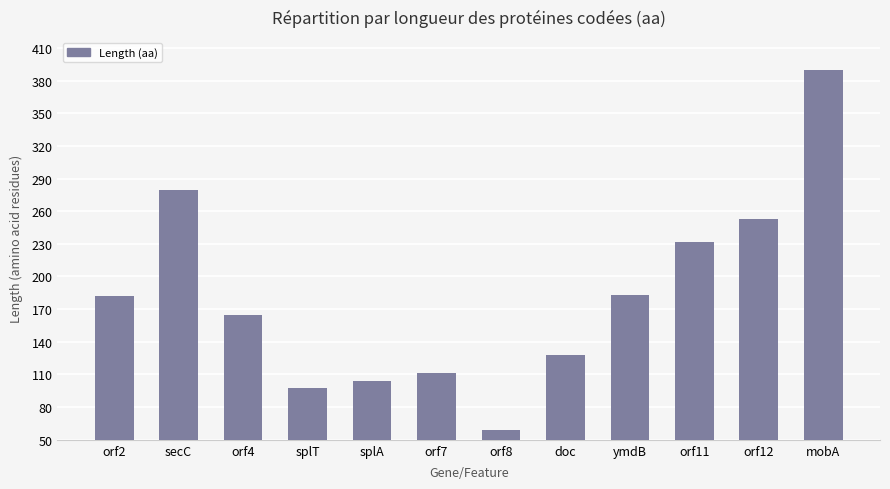

What position from the right is orf2?

12